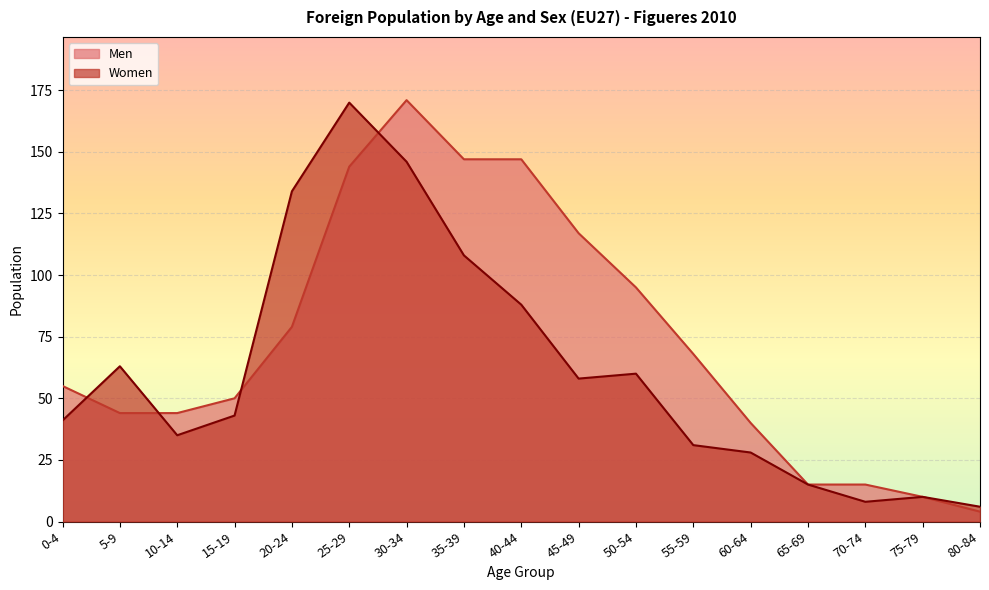

What is the maximum value shown in the chart?

171